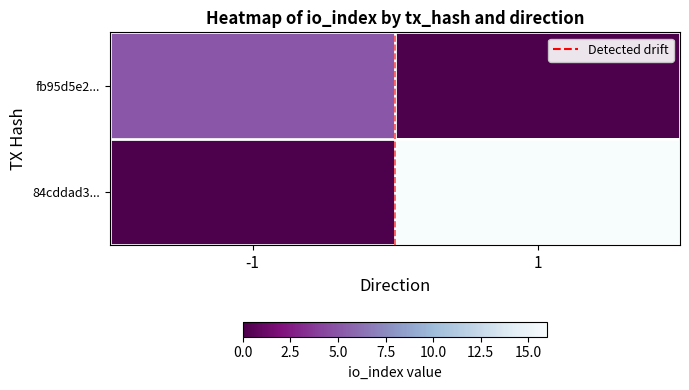

Count the number of data series in this chart.

2